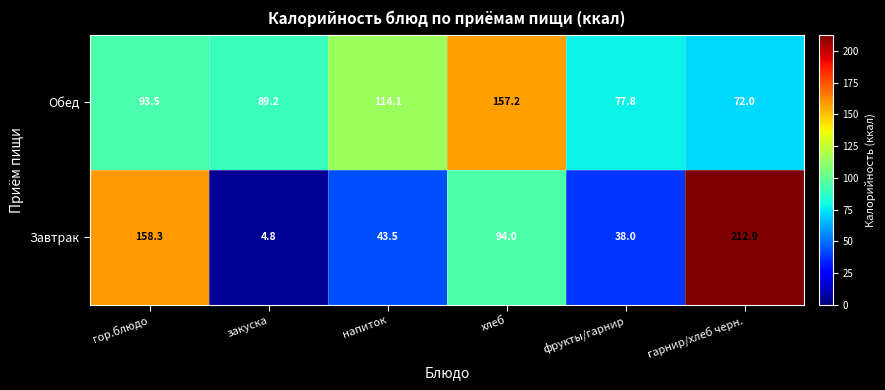

Between гор.блюдо and фрукты/гарнир, which series saw the biggest shift?

Завтрак